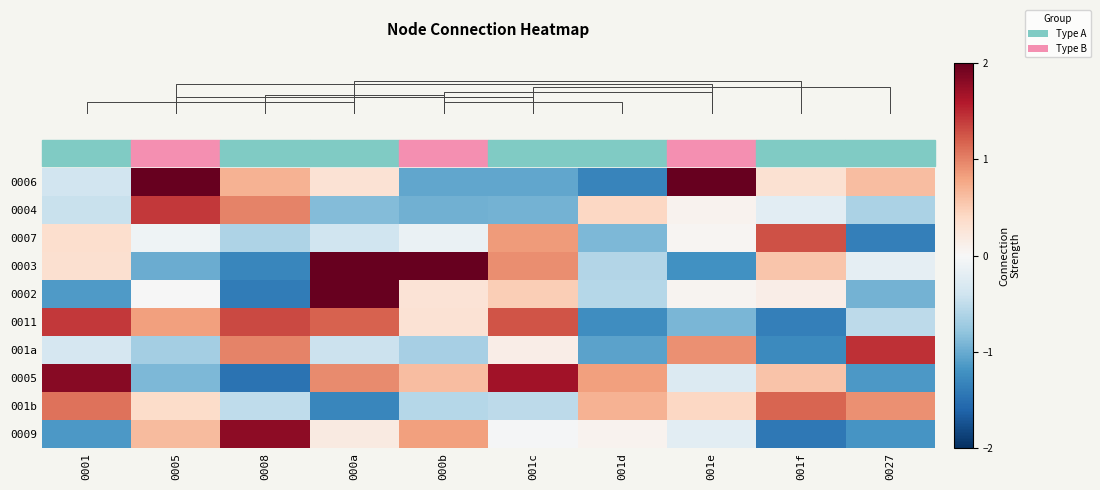

Is the value of 0002 at 001d greater than the value of 001b at 001d?

No